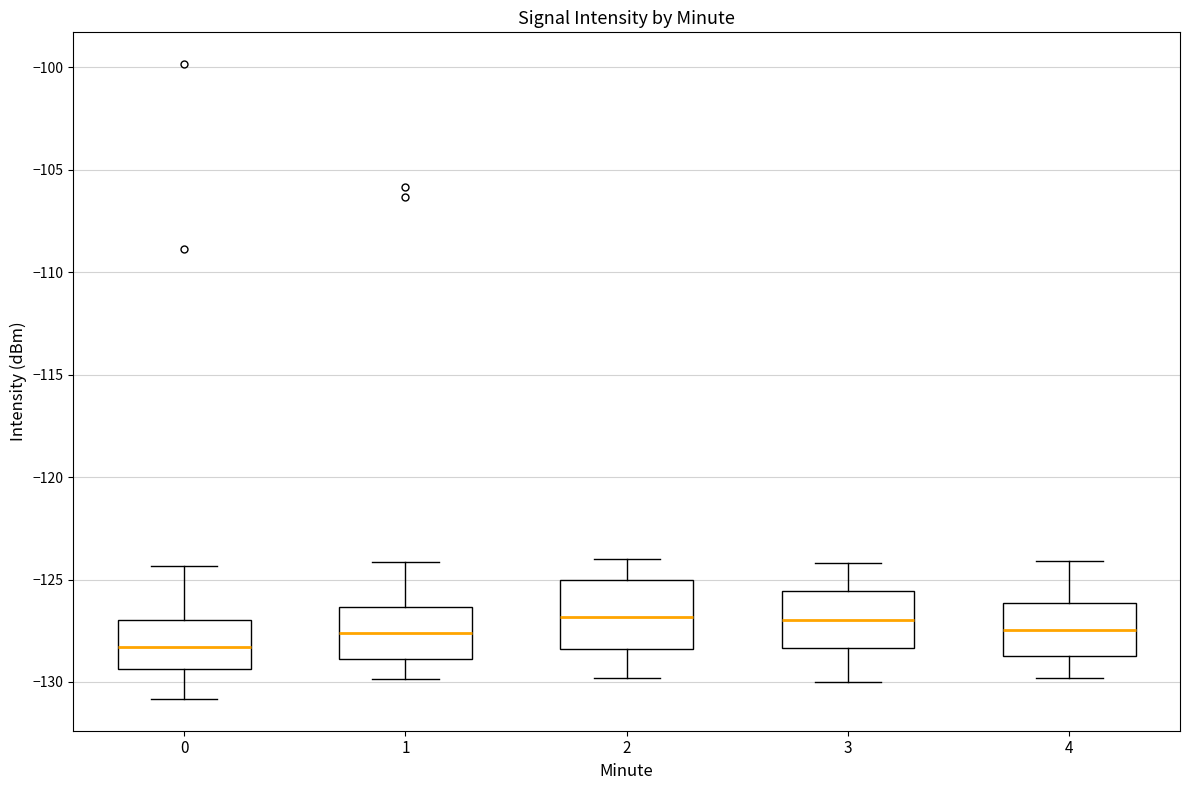

Reading left to right, read every box against the y-axis: the position of its median line, the range the box covers, and the ends of its whiskers. The values are not printed on the chart, so give them approximately, as read against the axis.

0: median -128.5, box -129.5 to -127.0, whiskers -131.0 to -124.5
1: median -127.5, box -129.0 to -126.5, whiskers -130.0 to -124.0
2: median -127.0, box -128.5 to -125.0, whiskers -130.0 to -124.0
3: median -127.0, box -128.5 to -125.5, whiskers -130.0 to -124.0
4: median -127.5, box -128.5 to -126.0, whiskers -130.0 to -124.0